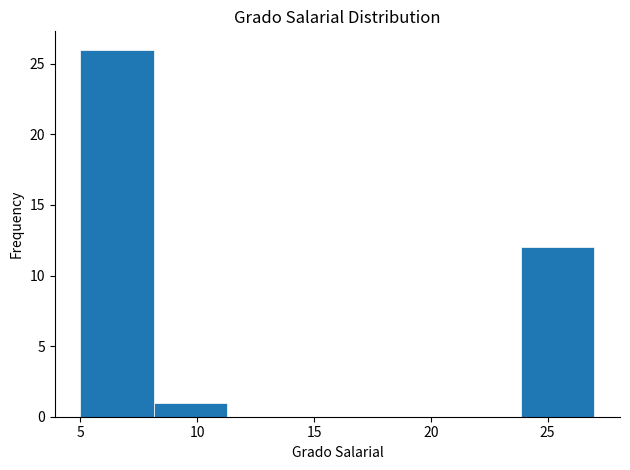

Reading left to right, list every bar in this chart as the range it spans on the x-axis followed by its height. Neither the bar edges nor the heights are printed on the chart, so give them approximately, as read against the axes.

5.0 to 8.0: 26
8.0 to 11.5: 1
11.5 to 14.5: 0
14.5 to 17.5: 0
17.5 to 20.5: 0
20.5 to 24.0: 0
24.0 to 27.0: 12